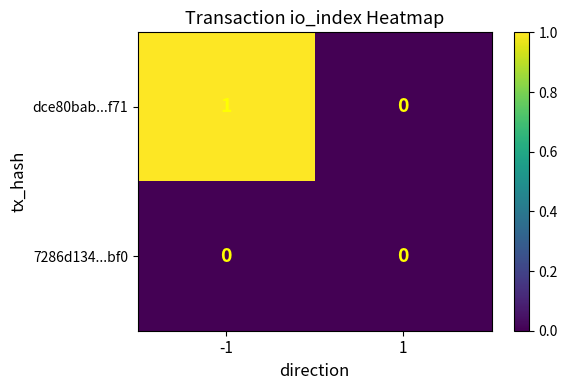

List the series in order of their peak value, highest first.

dce80bab...f71, 7286d134...bf0